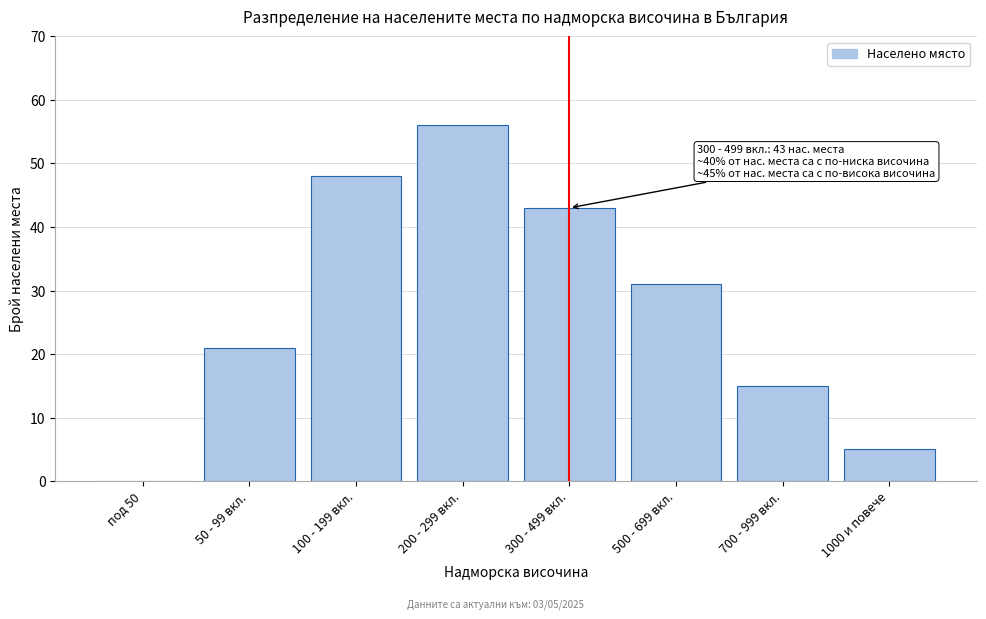

Reading right to left, list all the values displayed in this chart.

1000 и повече=5	700 - 999 вкл.=15	500 - 699 вкл.=31	300 - 499 вкл.=43	200 - 299 вкл.=56	100 - 199 вкл.=48	50 - 99 вкл.=21	под 50=0